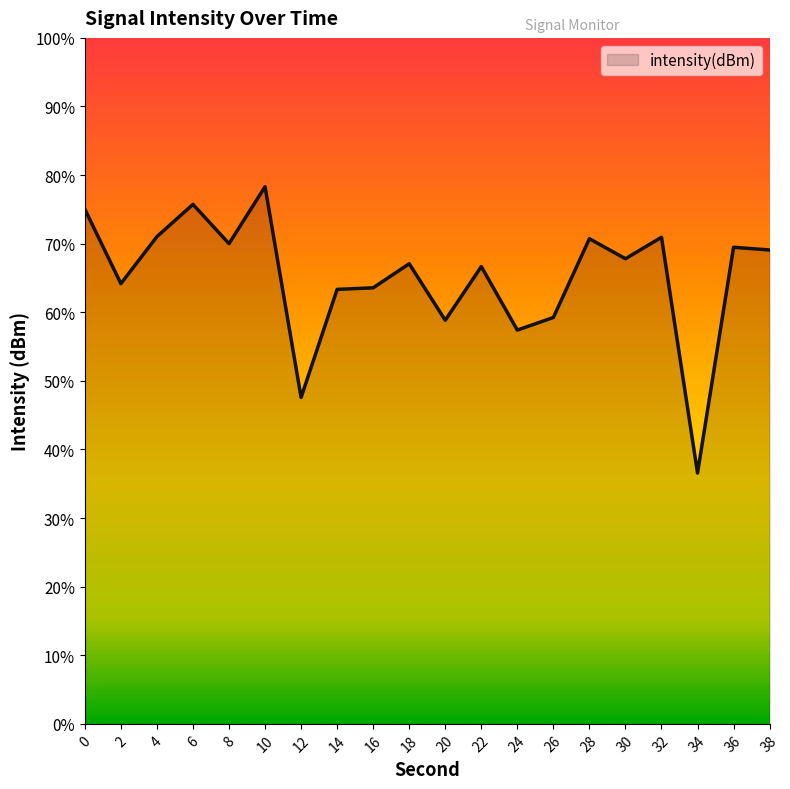

True or false: the data shows 64.2 at 2.

True